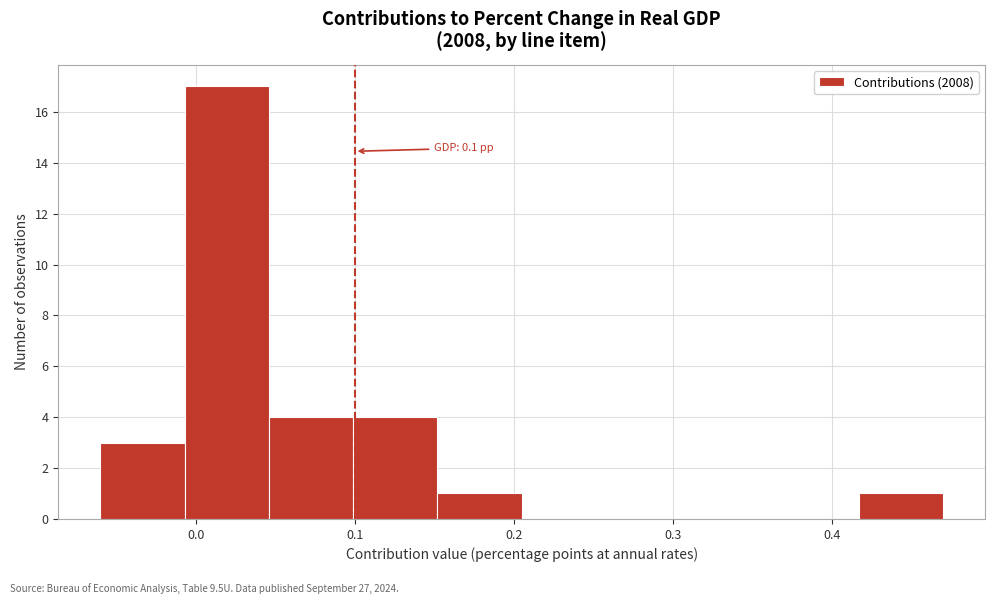

Which range on the x-axis has the tallest bar?

-0.007 to 0.046